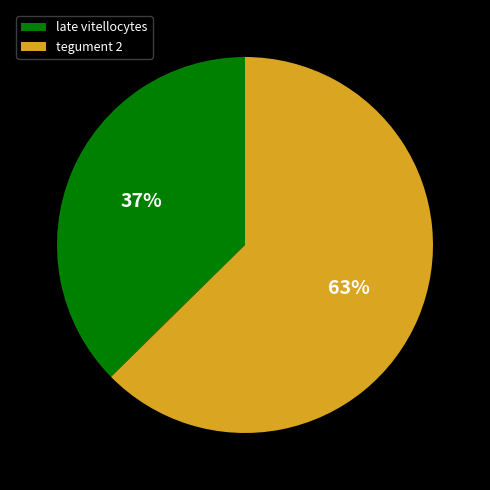

Do late vitellocytes and tegument 2 together represent more than half of the pie?

Yes